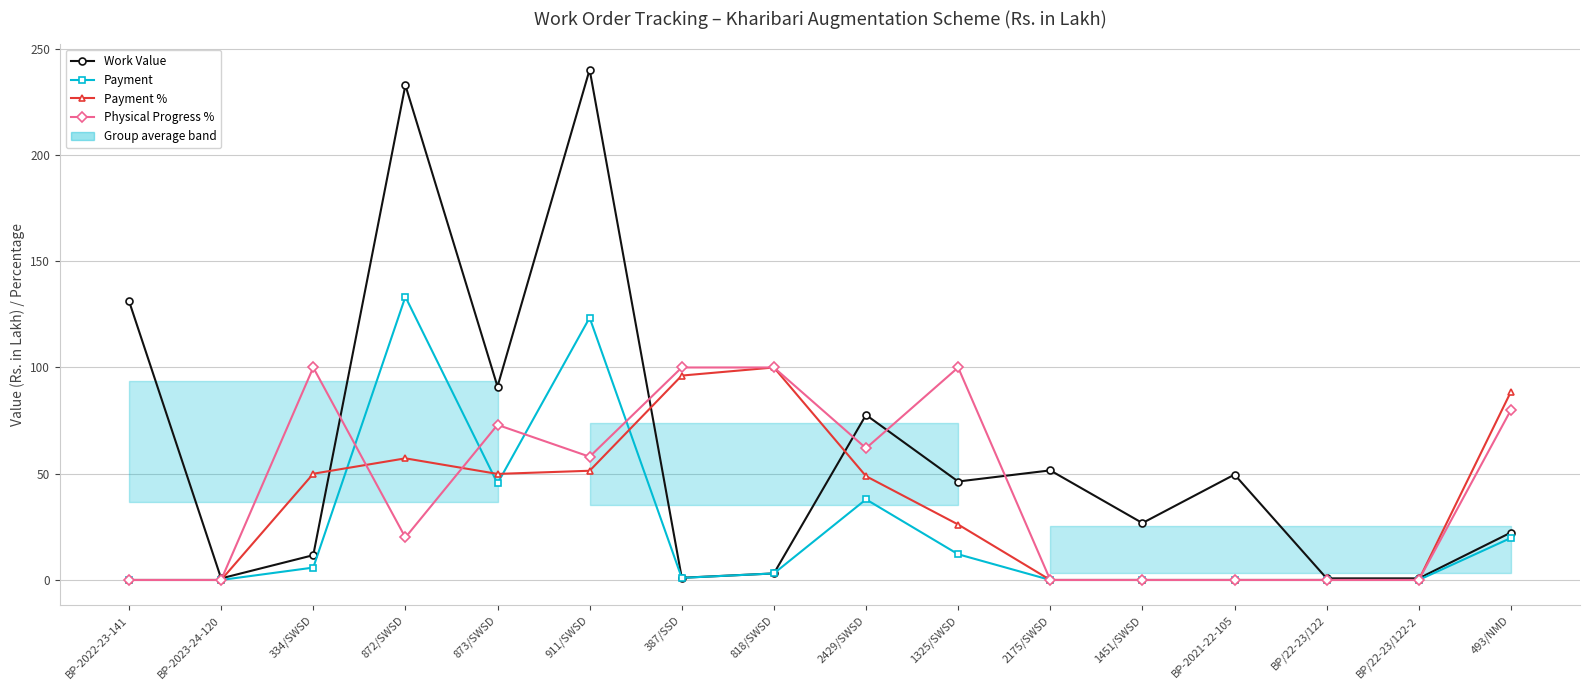

What is the average value of the Payment series?

23.9